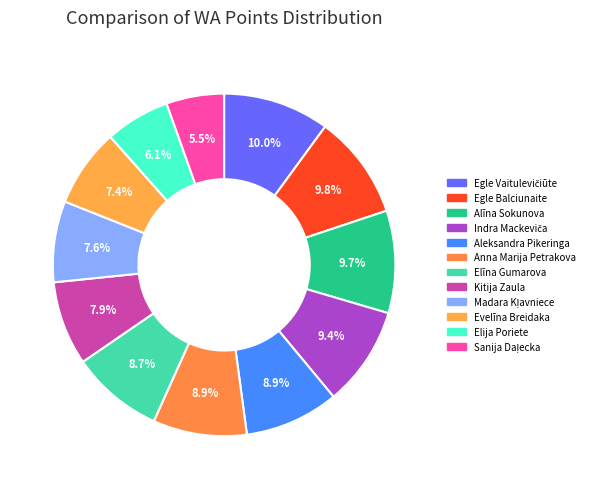

The Egle Balciunaite slice represents 4% of the pie. True or false?

False